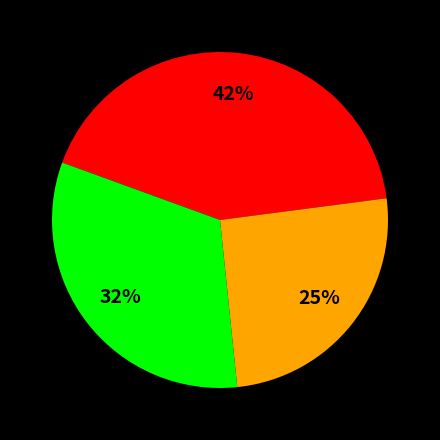

To the nearest percent, what is the difference between the largest and smallest slice percentages?

17%